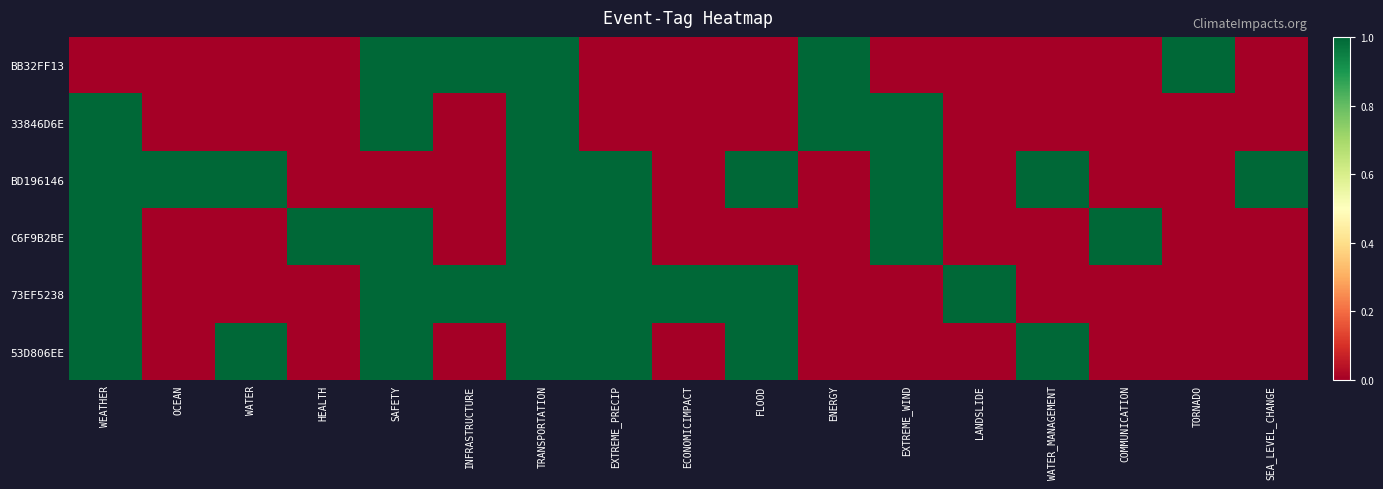

Reading left to right, what are all the values shown in this chart?

BB32FF13: WEATHER=0	OCEAN=0	WATER=0	HEALTH=0	SAFETY=1	INFRASTRUCTURE=1	TRANSPORTATION=1	EXTREME_PRECIP=0	ECONOMICIMPACT=0	FLOOD=0	ENERGY=1	EXTREME_WIND=0	LANDSLIDE=0	WATER_MANAGEMENT=0	COMMUNICATION=0	TORNADO=1	SEA_LEVEL_CHANGE=0
33846D6E: WEATHER=1	OCEAN=0	WATER=0	HEALTH=0	SAFETY=1	INFRASTRUCTURE=0	TRANSPORTATION=1	EXTREME_PRECIP=0	ECONOMICIMPACT=0	FLOOD=0	ENERGY=1	EXTREME_WIND=1	LANDSLIDE=0	WATER_MANAGEMENT=0	COMMUNICATION=0	TORNADO=0	SEA_LEVEL_CHANGE=0
BD196146: WEATHER=1	OCEAN=1	WATER=1	HEALTH=0	SAFETY=0	INFRASTRUCTURE=0	TRANSPORTATION=1	EXTREME_PRECIP=1	ECONOMICIMPACT=0	FLOOD=1	ENERGY=0	EXTREME_WIND=1	LANDSLIDE=0	WATER_MANAGEMENT=1	COMMUNICATION=0	TORNADO=0	SEA_LEVEL_CHANGE=1
C6F9B2BE: WEATHER=1	OCEAN=0	WATER=0	HEALTH=1	SAFETY=1	INFRASTRUCTURE=0	TRANSPORTATION=1	EXTREME_PRECIP=1	ECONOMICIMPACT=0	FLOOD=0	ENERGY=0	EXTREME_WIND=1	LANDSLIDE=0	WATER_MANAGEMENT=0	COMMUNICATION=1	TORNADO=0	SEA_LEVEL_CHANGE=0
73EF5238: WEATHER=1	OCEAN=0	WATER=0	HEALTH=0	SAFETY=1	INFRASTRUCTURE=1	TRANSPORTATION=1	EXTREME_PRECIP=1	ECONOMICIMPACT=1	FLOOD=1	ENERGY=0	EXTREME_WIND=0	LANDSLIDE=1	WATER_MANAGEMENT=0	COMMUNICATION=0	TORNADO=0	SEA_LEVEL_CHANGE=0
53D806EE: WEATHER=1	OCEAN=0	WATER=1	HEALTH=0	SAFETY=1	INFRASTRUCTURE=0	TRANSPORTATION=1	EXTREME_PRECIP=1	ECONOMICIMPACT=0	FLOOD=1	ENERGY=0	EXTREME_WIND=0	LANDSLIDE=0	WATER_MANAGEMENT=1	COMMUNICATION=0	TORNADO=0	SEA_LEVEL_CHANGE=0